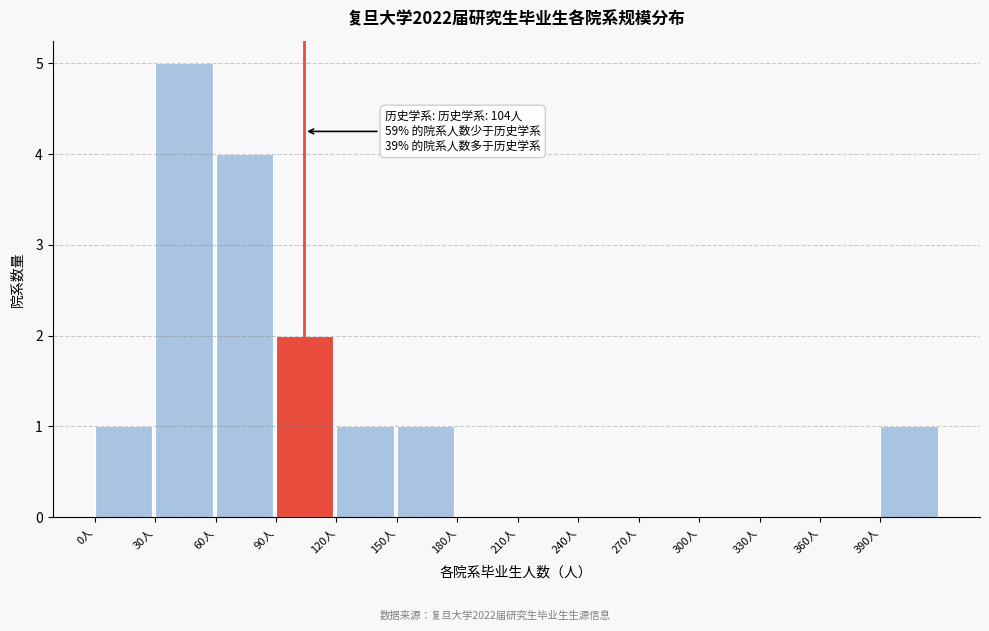

Over which range of the x-axis is the bar tallest?

30 to 60